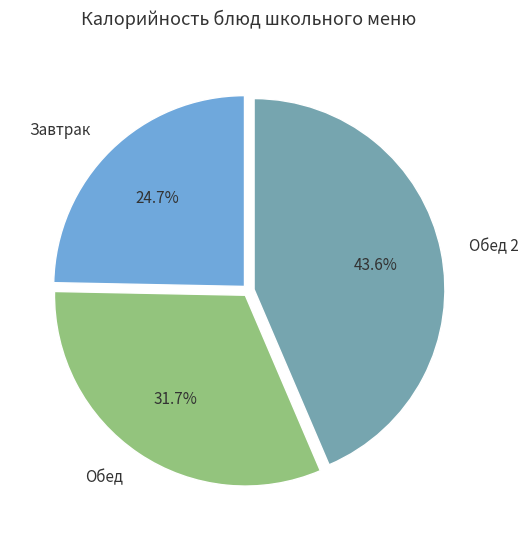

Which category has the smallest portion of the pie?

Завтрак